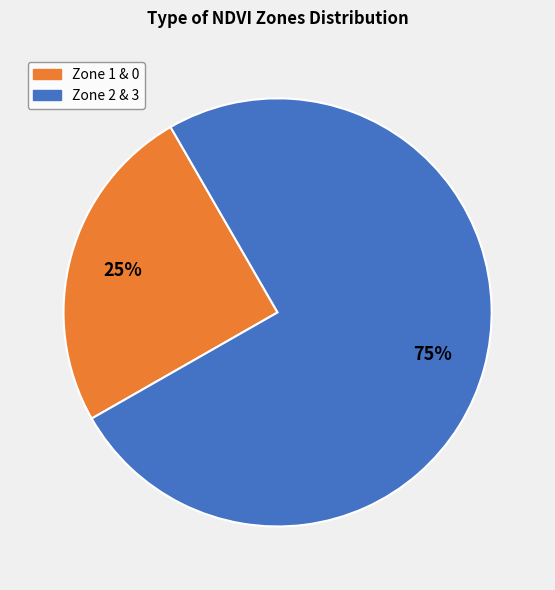

Does any single category account for the majority?

Yes